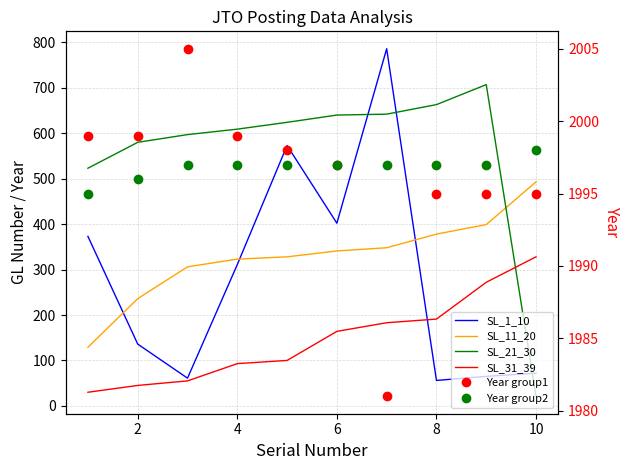

At how many categories does at least one series exceed 103?

10